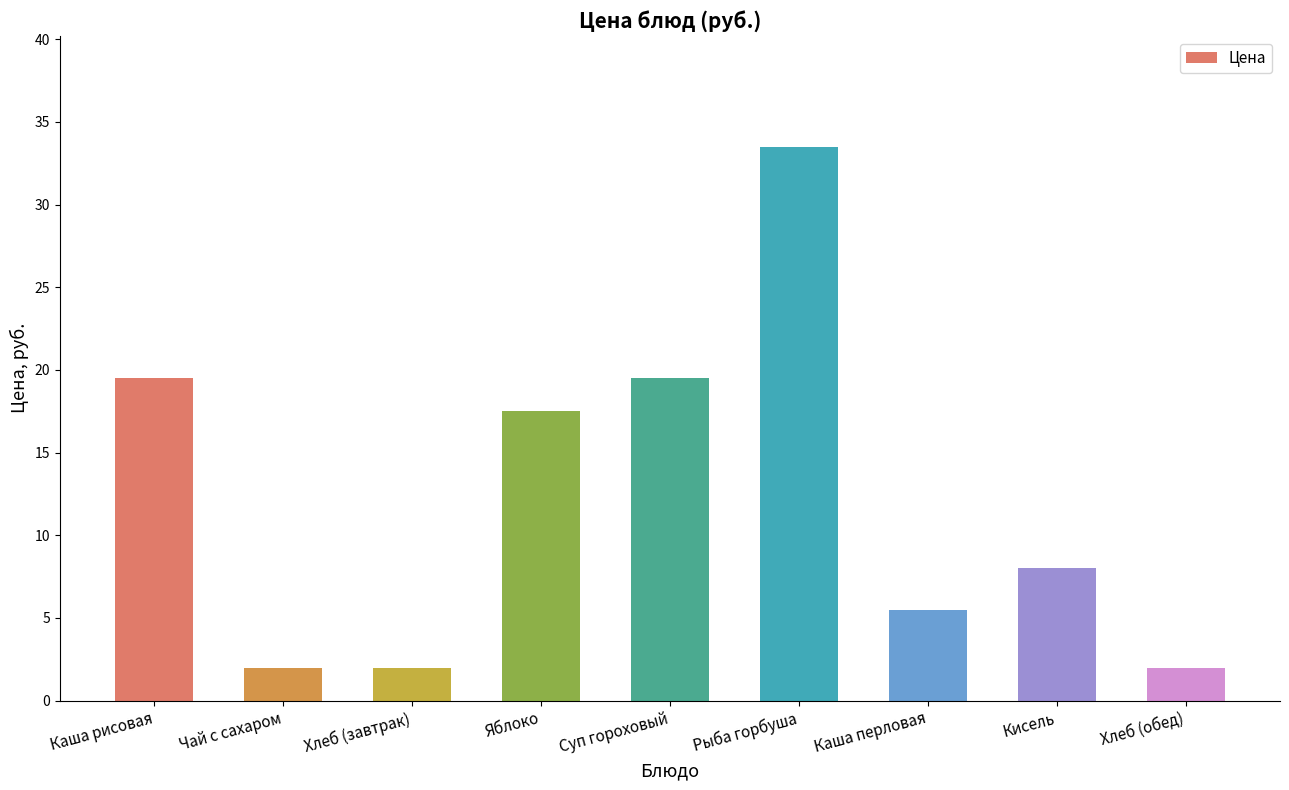

What is the average value?

12.2